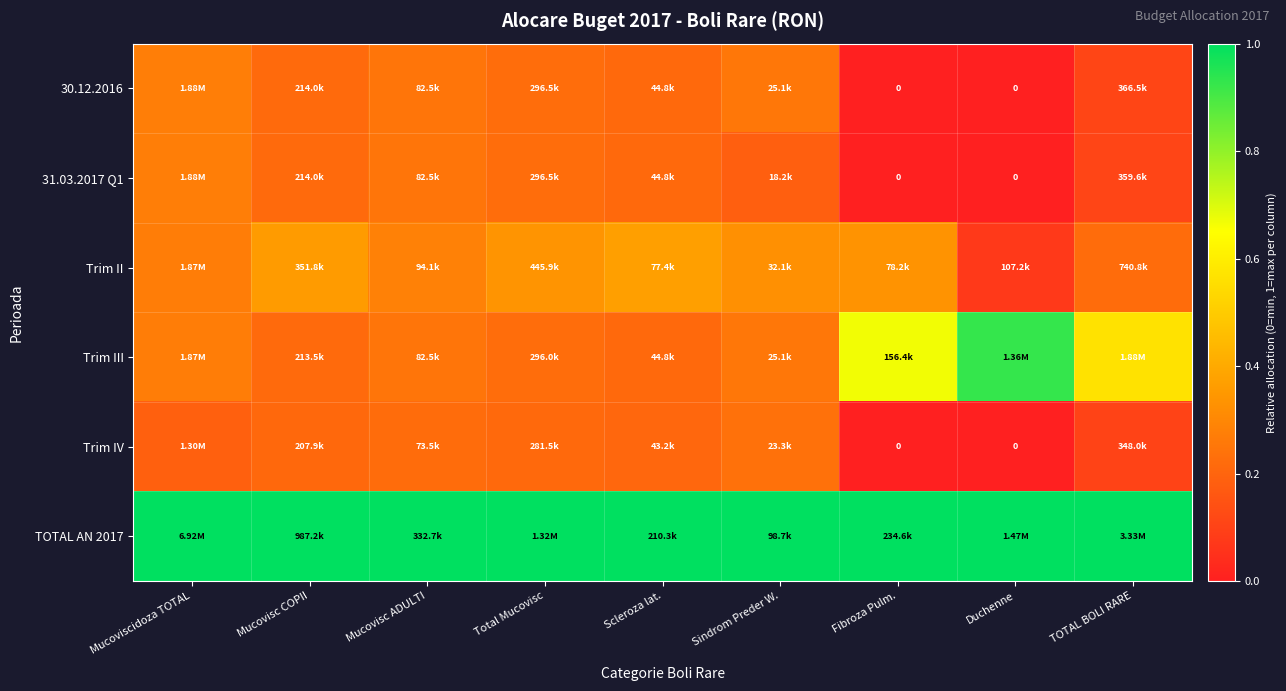

At which label does 31.03.2017 Q1 reach its peak?

Mucoviscidoza TOTAL